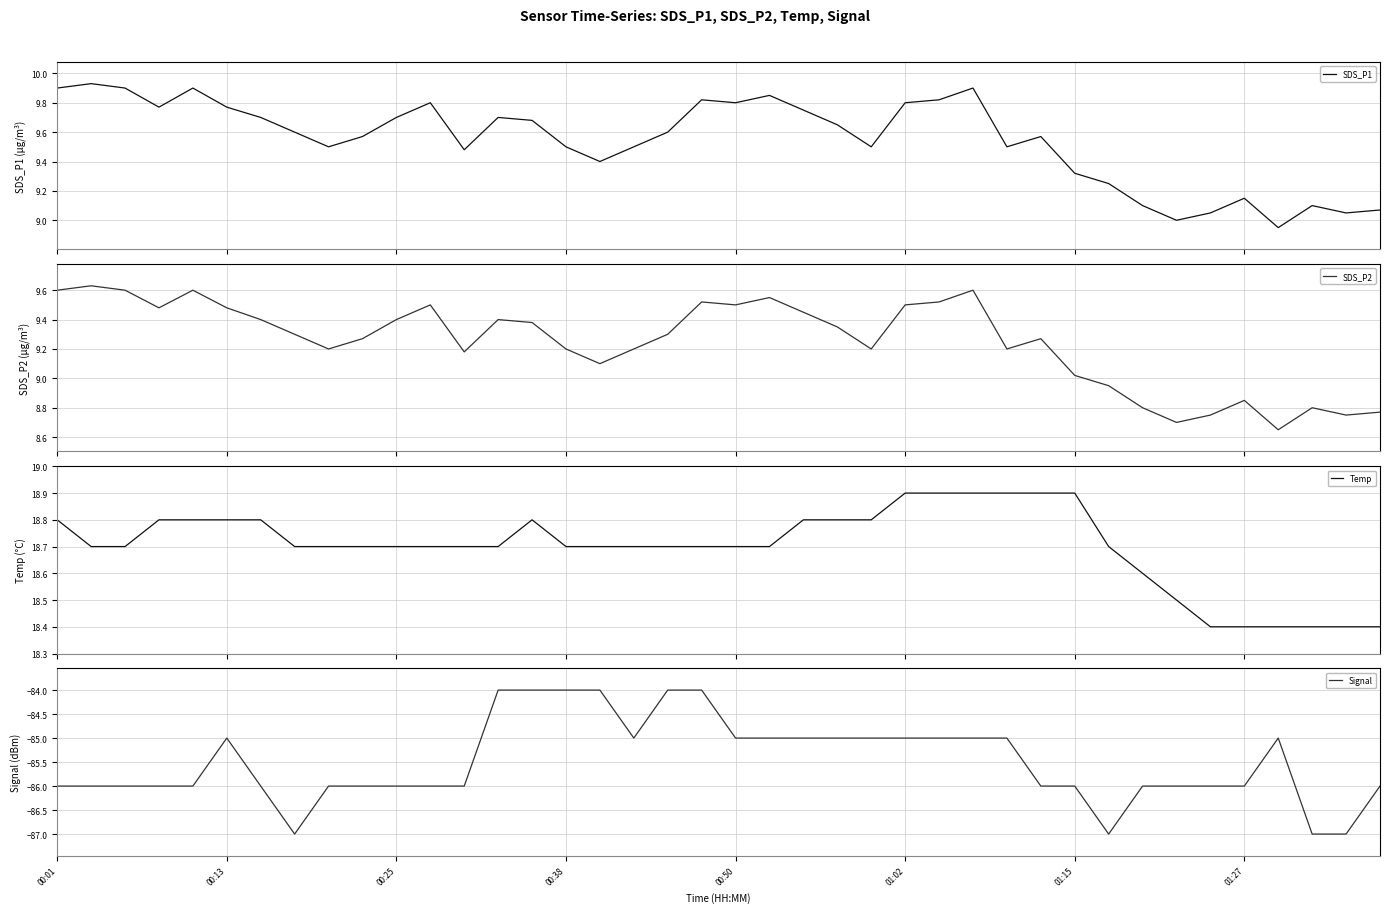

Which series has the largest total across all categories?

Temp